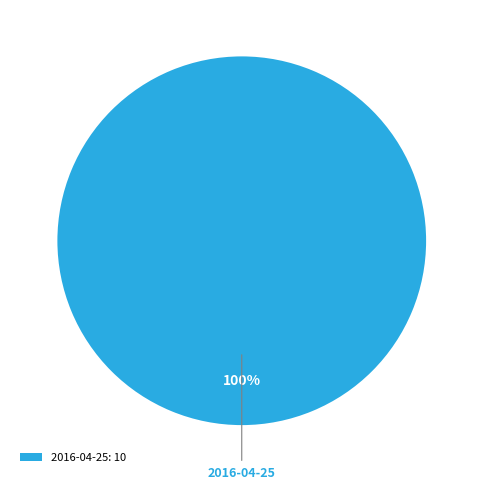

What percentage is the 2016-04-25: 10 slice, to the nearest percent?

100%